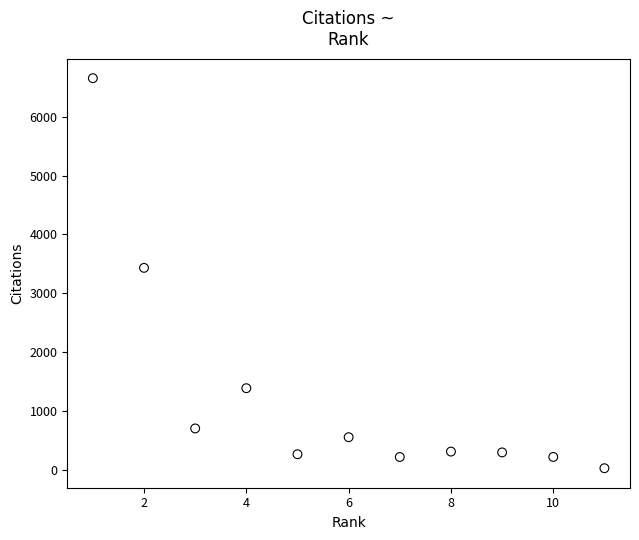

What is the average X value?

6